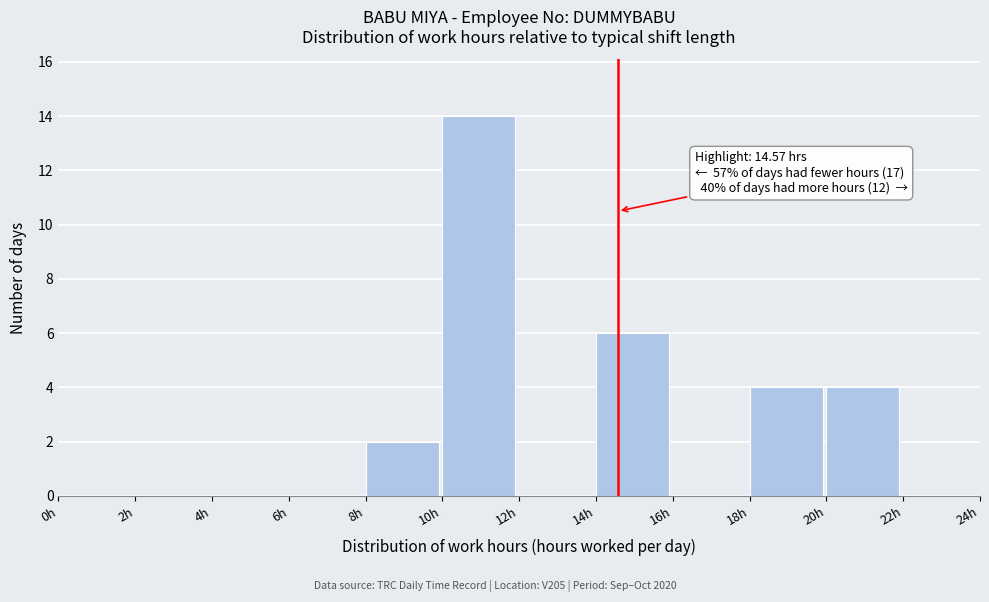

Which range on the x-axis has the tallest bar?

10 to 12